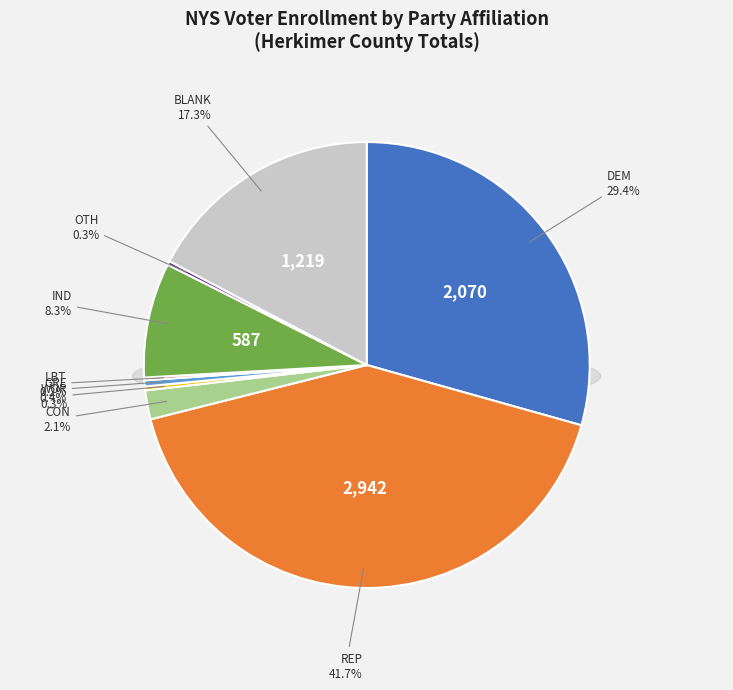

Approximately how many times larger is the value at DEM compared to GRE?

66.8